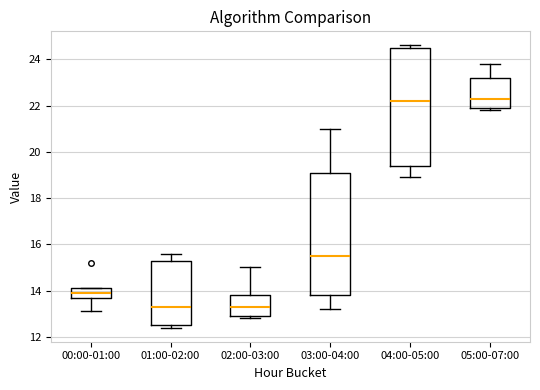

Reading left to right, read every box against the y-axis: the position of its median line, the range the box covers, and the ends of its whiskers. The values are not printed on the chart, so give them approximately, as read against the axis.

00:00-01:00: median 14.0, box 13.8 to 14.2, whiskers 13.2 to 14.2
01:00-02:00: median 13.4, box 12.6 to 15.4, whiskers 12.4 to 15.6
02:00-03:00: median 13.4, box 13.0 to 13.8, whiskers 12.8 to 15.0
03:00-04:00: median 15.6, box 13.8 to 19.2, whiskers 13.2 to 21.0
04:00-05:00: median 22.2, box 19.4 to 24.6, whiskers 19.0 to 24.6 (just above the box's upper edge)
05:00-07:00: median 22.4, box 22.0 to 23.2, whiskers 21.8 to 23.8